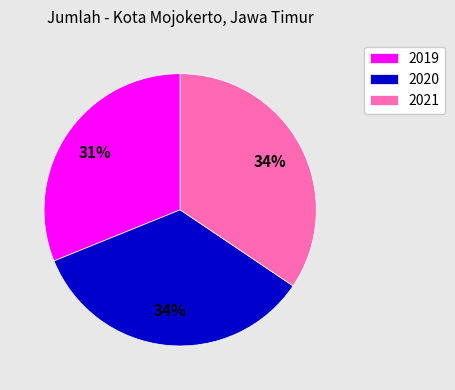

To the nearest percent, what is the combined percentage of 2019 and 2020?

66%